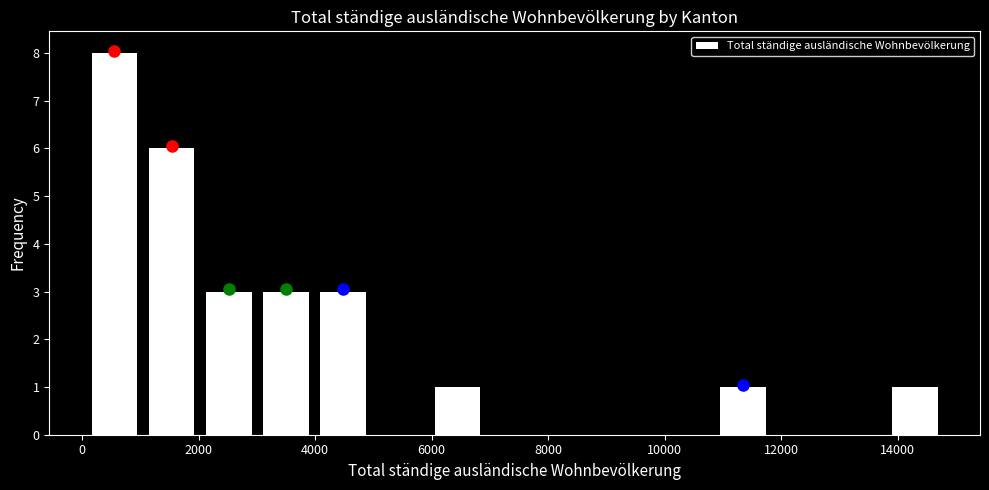

Reading left to right, list every bar in this chart as the range it spans on the x-axis followed by its height. Neither the bar edges nor the heights are printed on the chart, so give them approximately, as read against the axes.

0 to 1000: 8
1000 to 2000: 6
2000 to 3000: 3
3000 to 4000: 3
4000 to 5000: 3
5000 to 6000: 0
6000 to 7000: 1
7000 to 8000: 0
8000 to 8800: 0
8800 to 9800: 0
9800 to 10800: 0
10800 to 11800: 1
11800 to 12800: 0
12800 to 13800: 0
13800 to 14800: 1